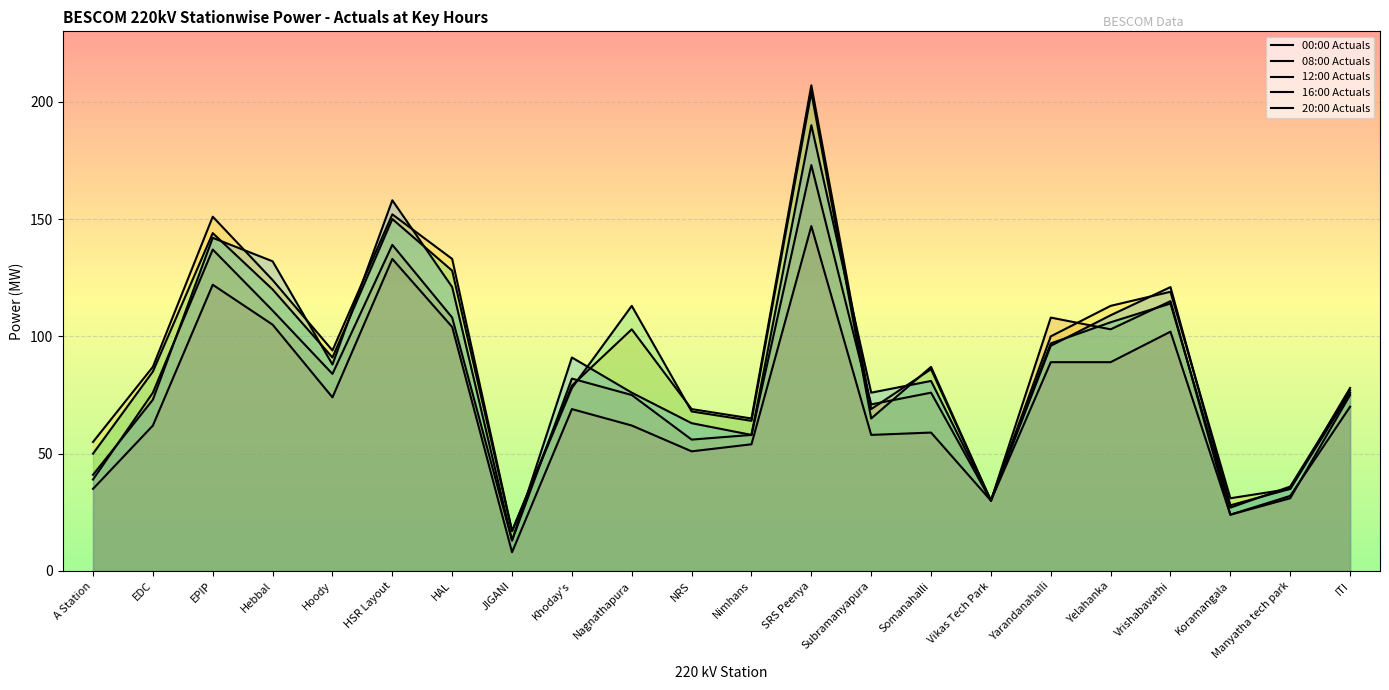

Where is the first local maximum for 00:00 Actuals?

EPIP